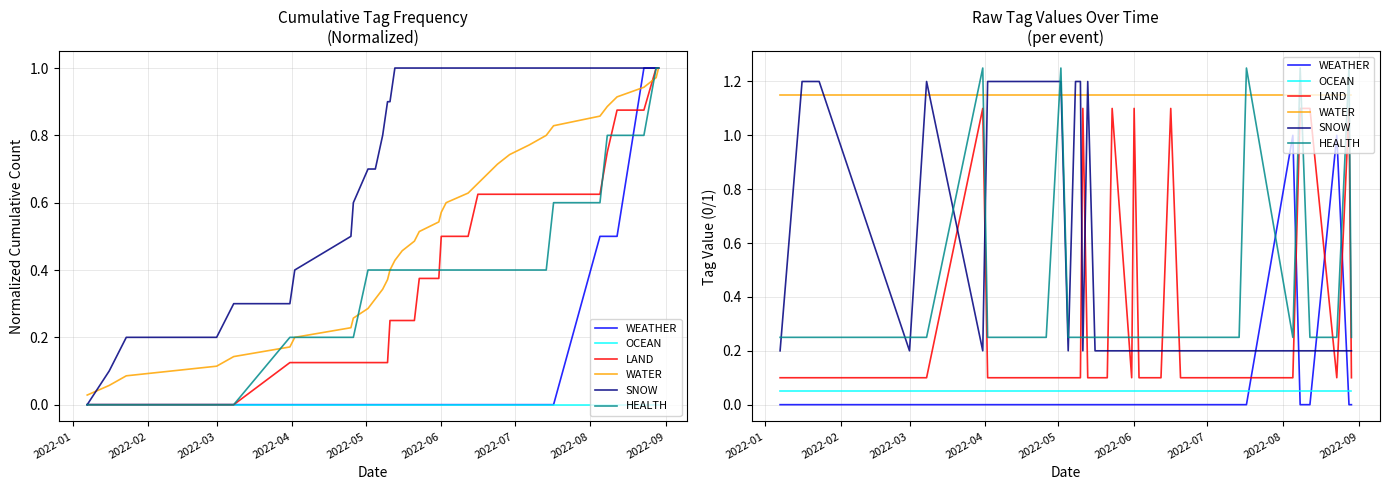

The value of OCEAN at 20 is 0.0. True or false?

False